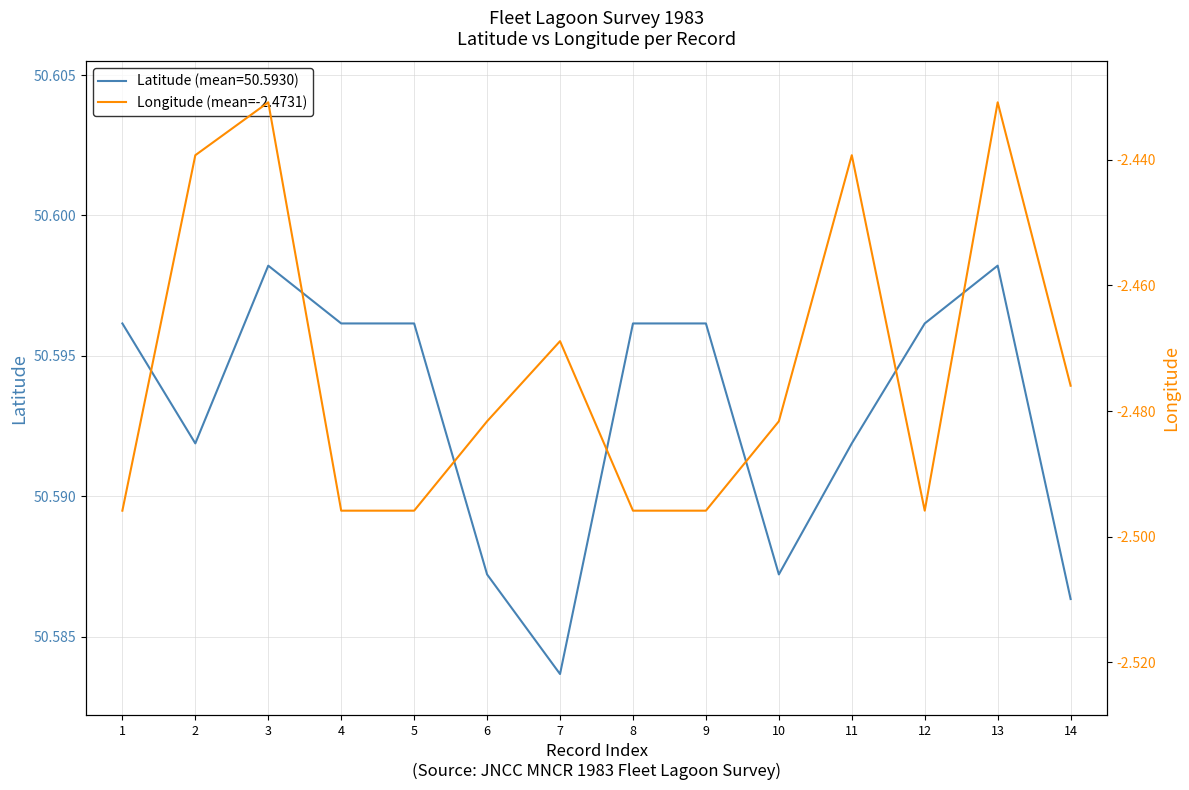

What is the maximum value shown in the chart?

-2.4